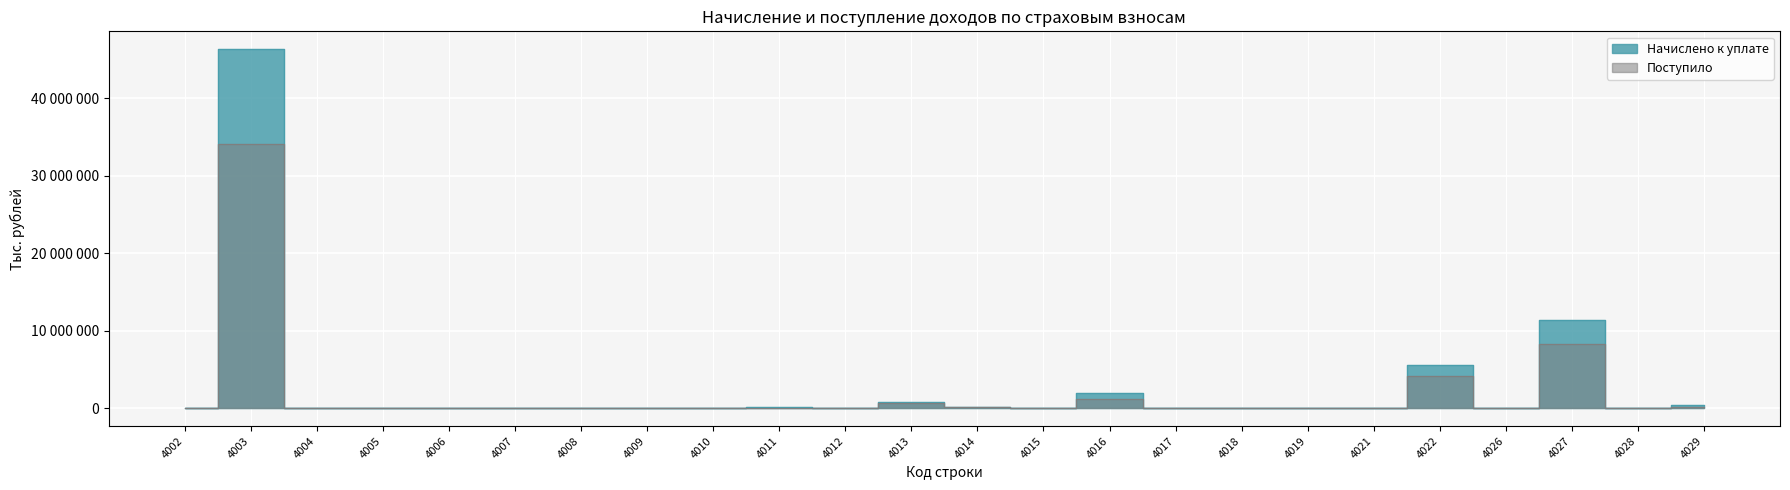

True or false: Начислено к уплате and Поступило cross at least once.

False